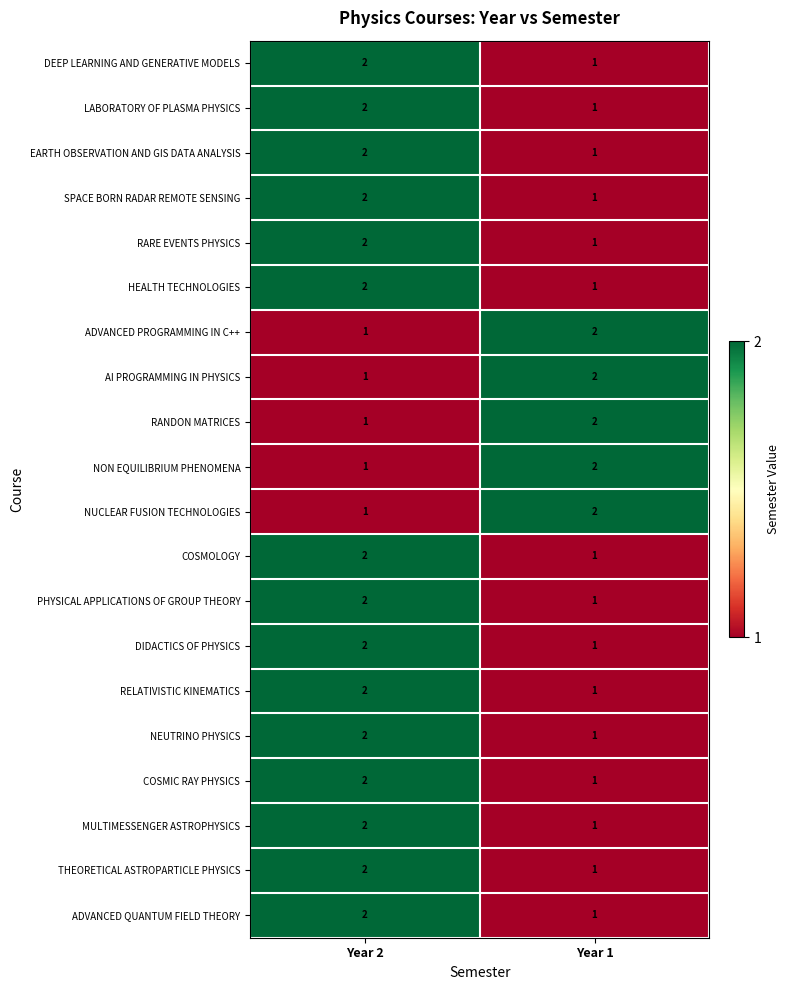

What is the sum of the RANDON MATRICES values at Year 2 and Year 1?

3